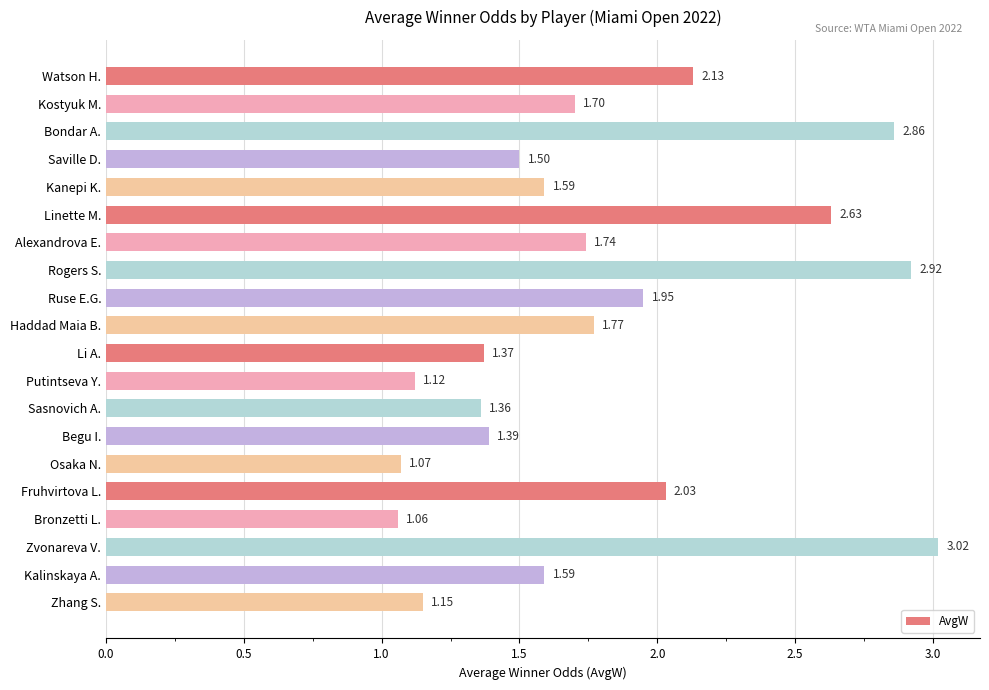

What is the sum of all values?

36.0